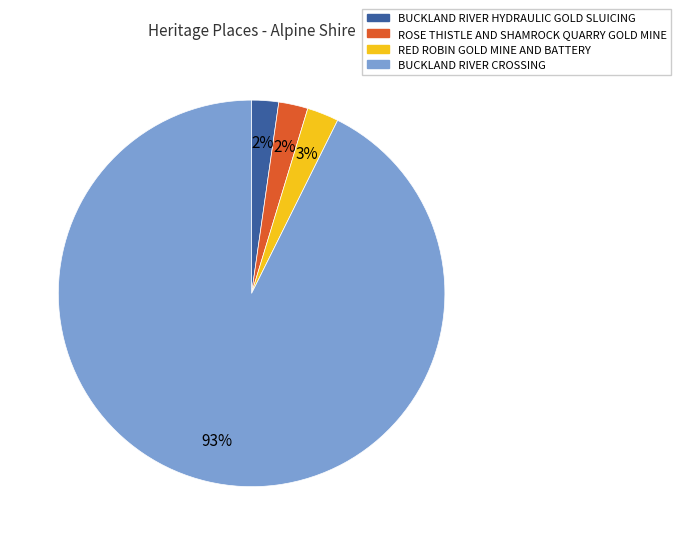

To the nearest percent, what percentage of the pie is ROSE THISTLE AND SHAMROCK QUARRY GOLD MINE?

2%